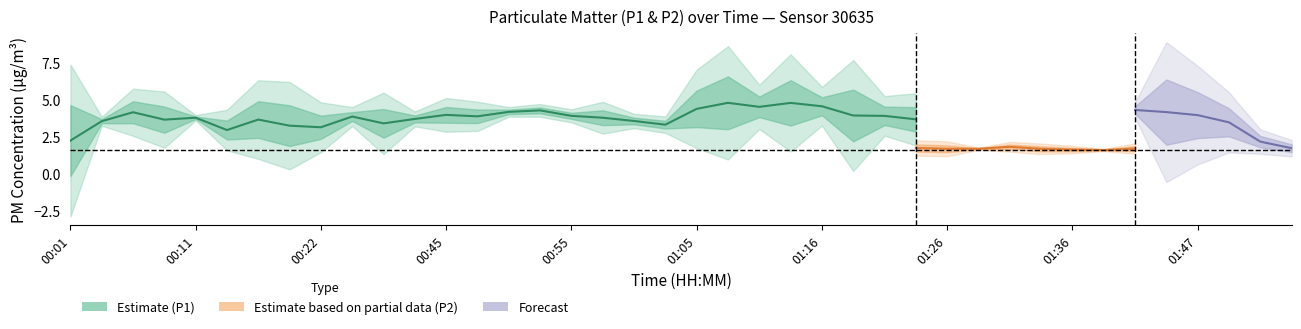

Which has a higher value, 01:41 or 01:36?

01:41